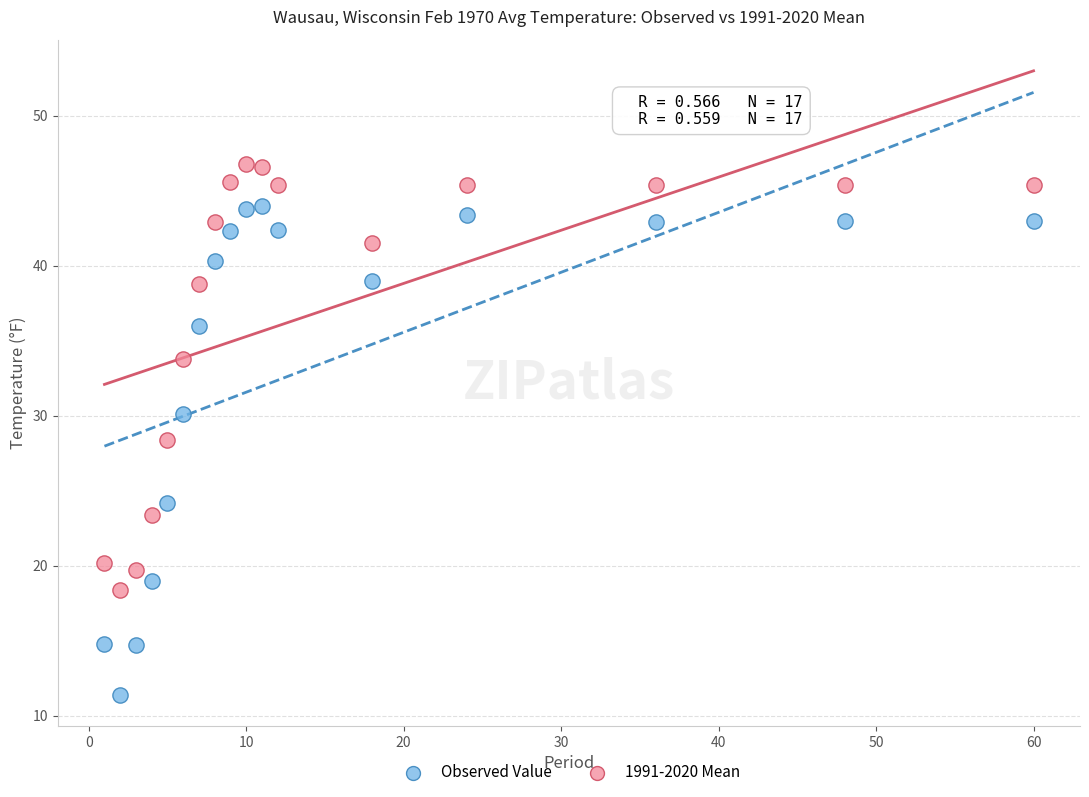

In the Observed Value series, what Y value is closest to 27?

24.2